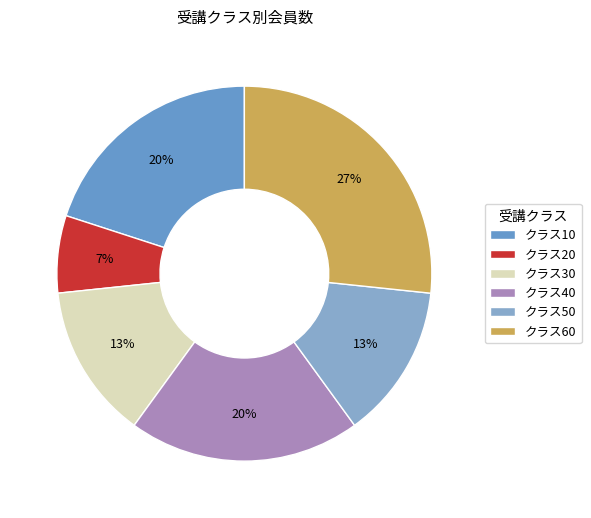

How many slices are in this pie chart?

6